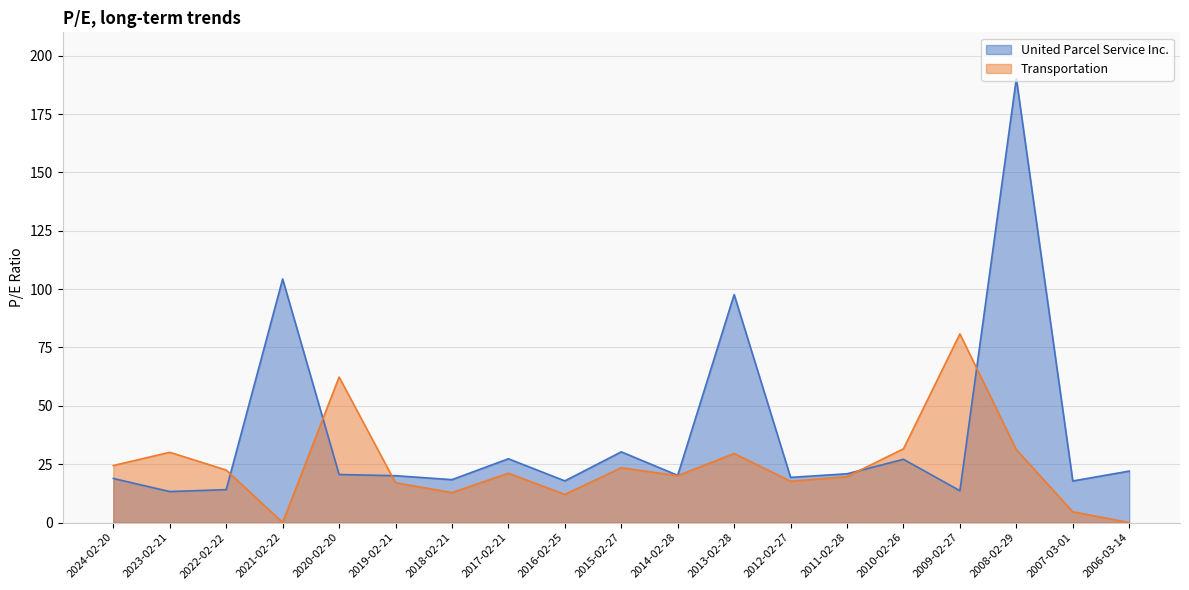

How many data points in Transportation are less than 21?

9